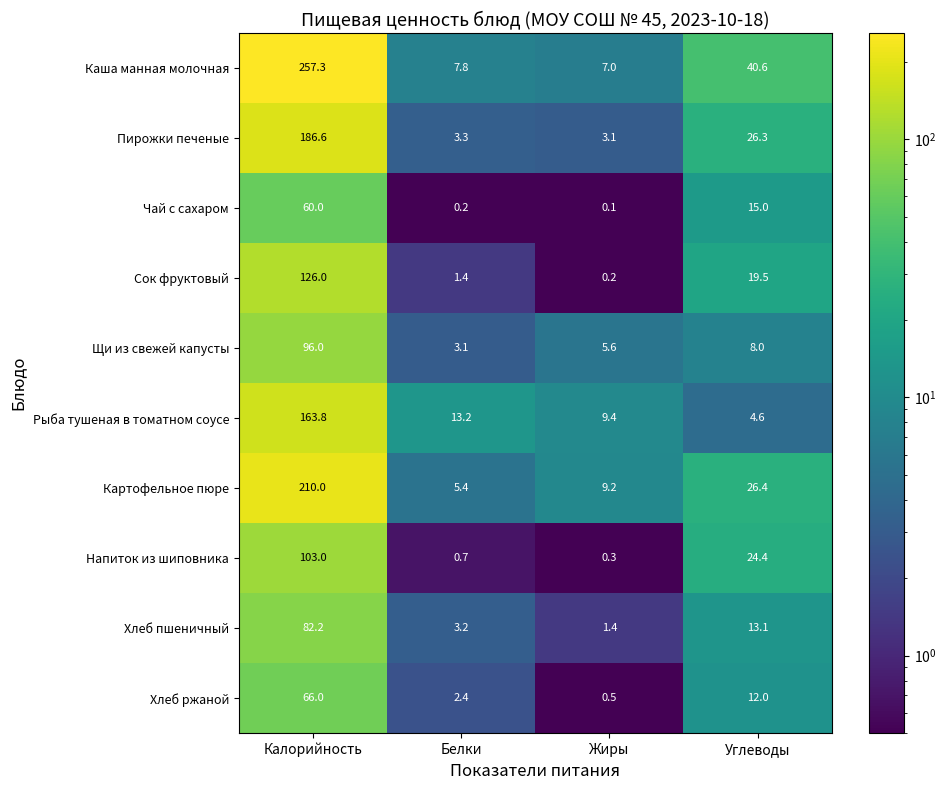

At which category does the chart reach its peak across all series?

Калорийность